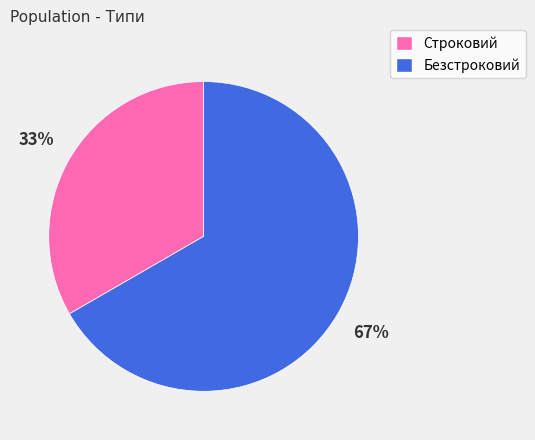

What percentage is the Строковий slice, to the nearest percent?

33%